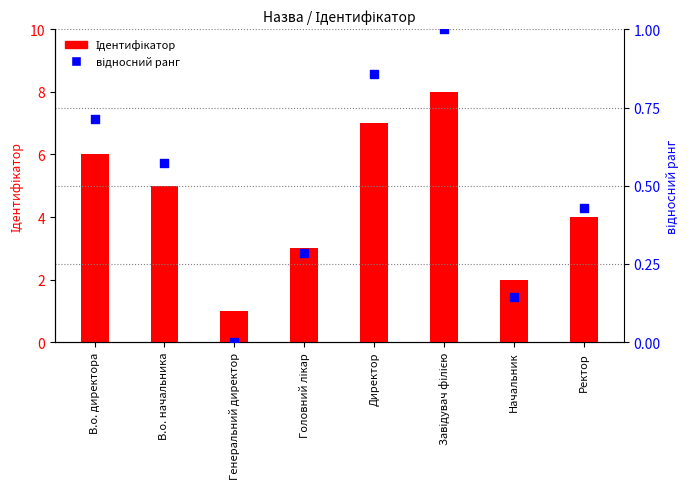

Which series has the largest total across all categories?

Ідентифікатор